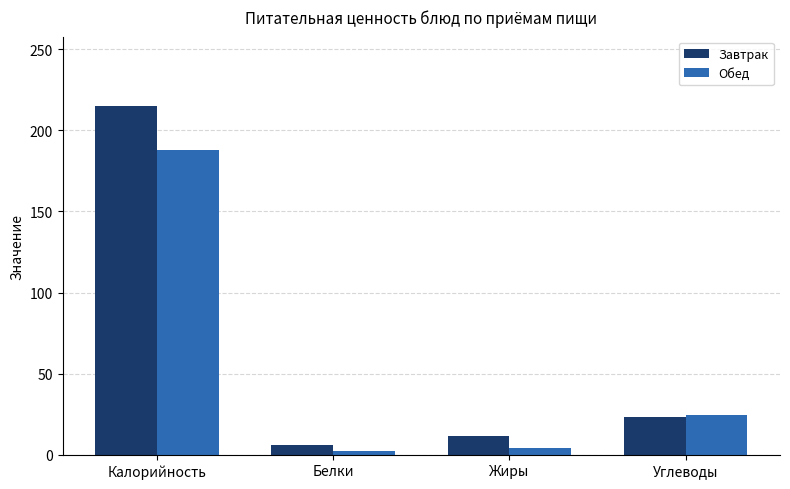

Reading right to left, extract all data points from this chart.

Завтрак: Углеводы=23.6	Жиры=11.8	Белки=6.1	Калорийность=214.8
Обед: Углеводы=24.3	Жиры=4.2	Белки=2.2	Калорийность=187.7